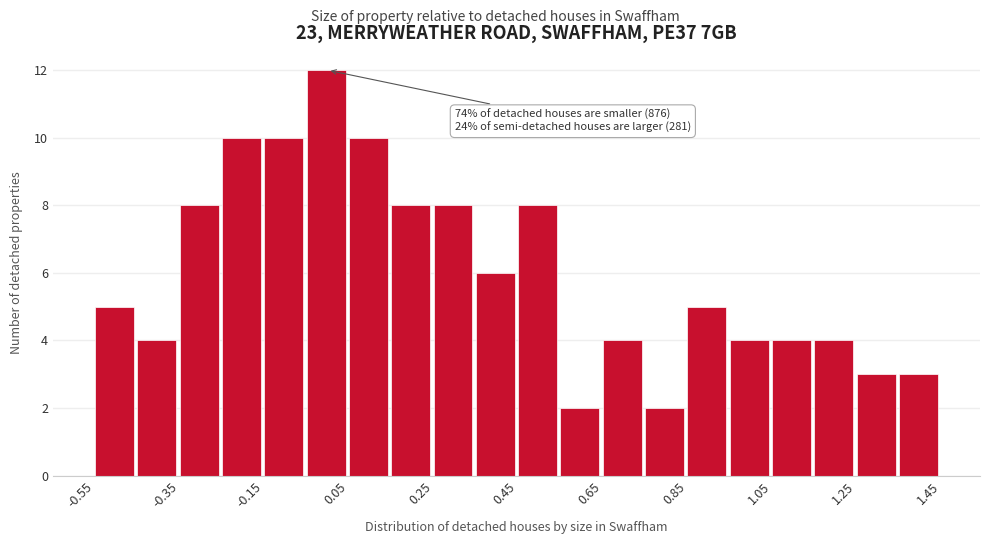

Over which range of the x-axis is the bar tallest?

-0.05 to 0.05